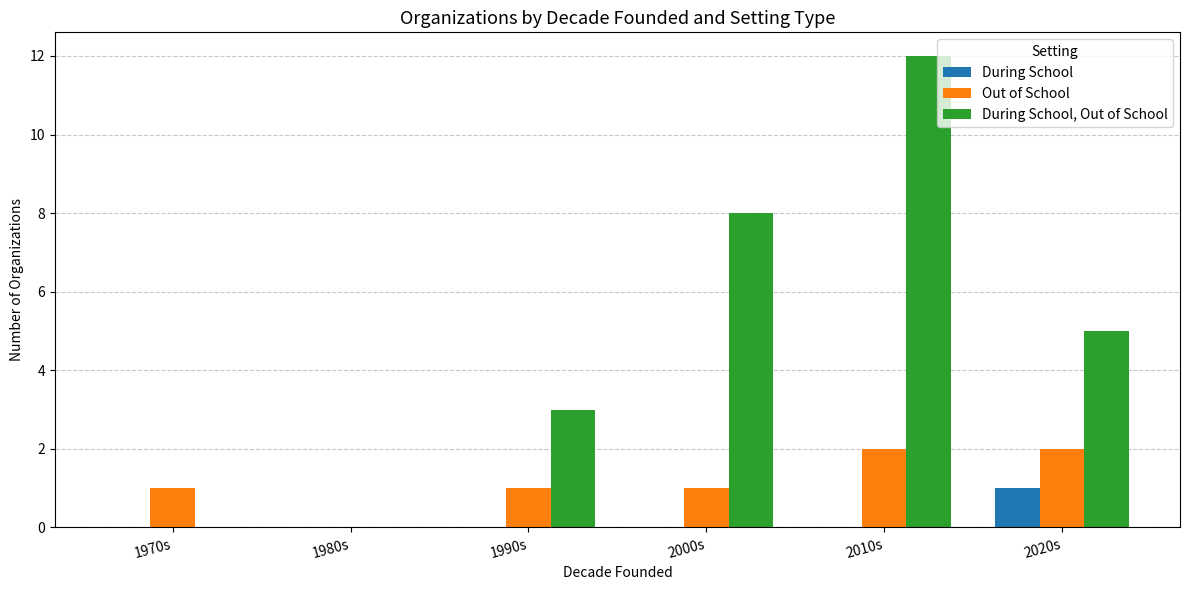

At which label does During School, Out of School reach its peak?

2010s